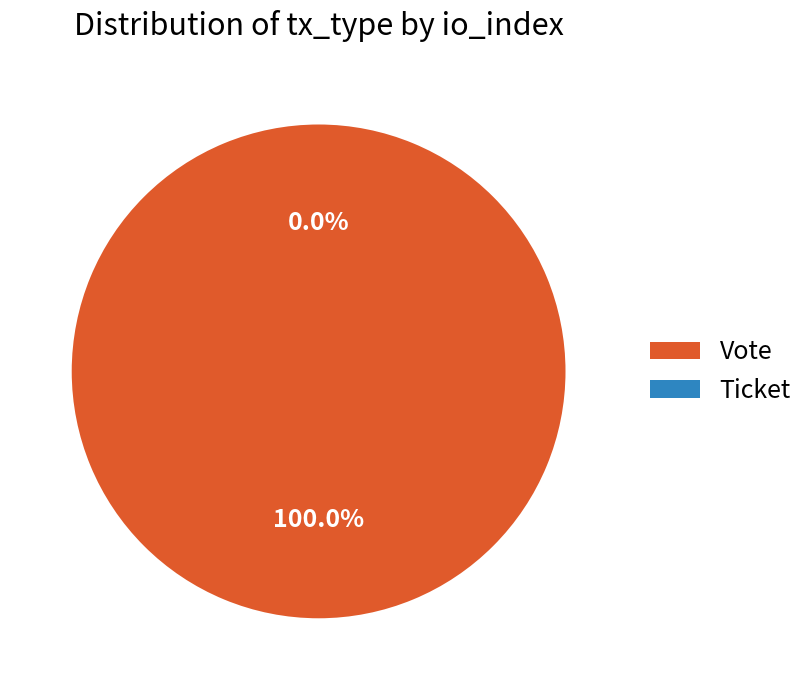

Rank the categories by value from highest to lowest.

Vote, Ticket